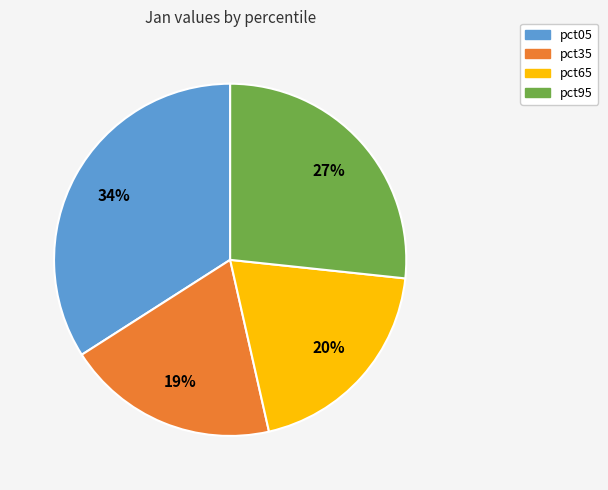

To the nearest percent, what is the difference between the largest and smallest slice percentages?

15%